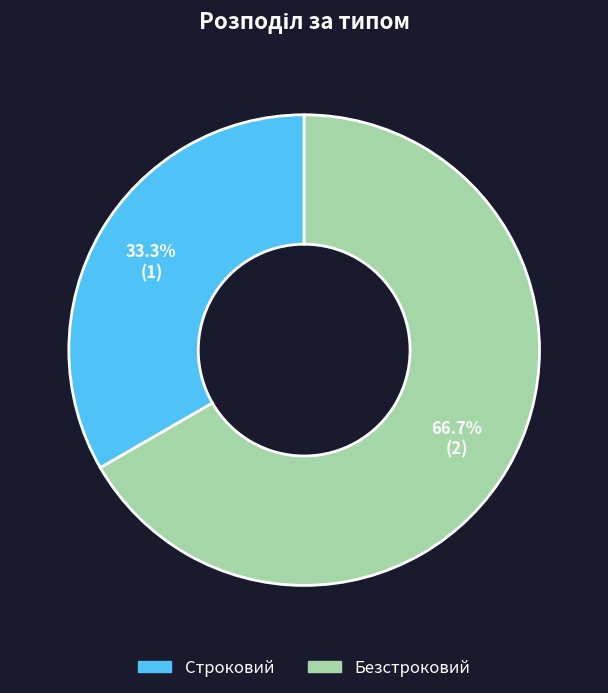

How many segments does this pie chart have?

2